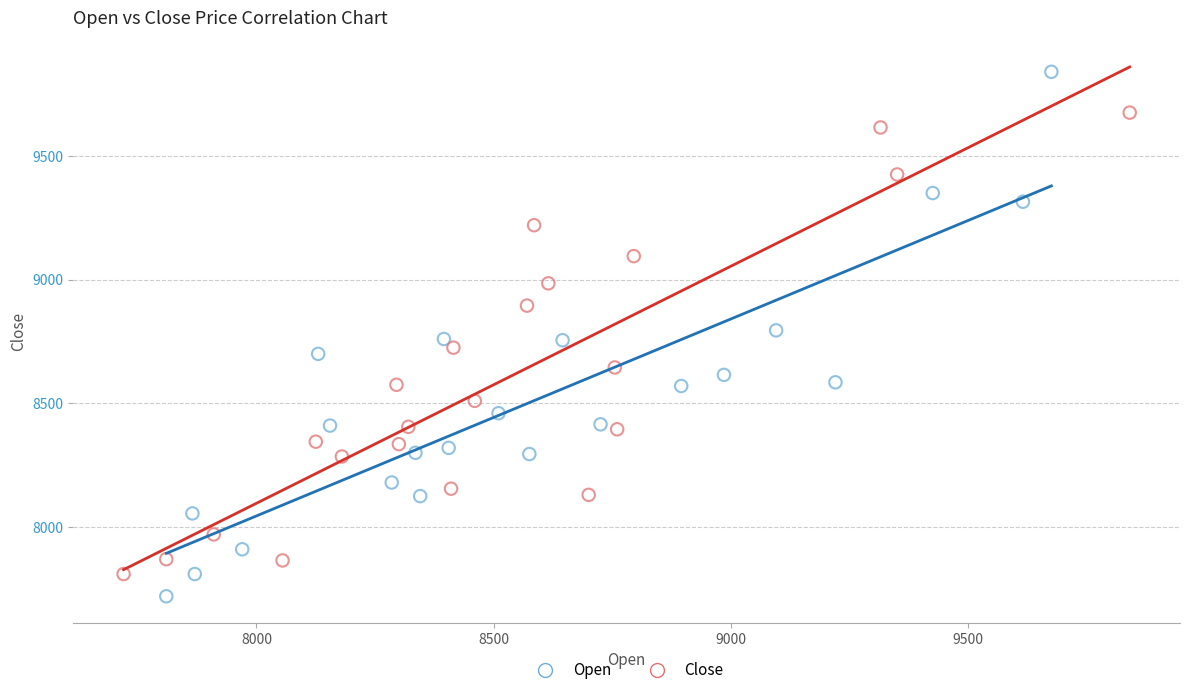

Which series has the widest spread of Y values?

Open